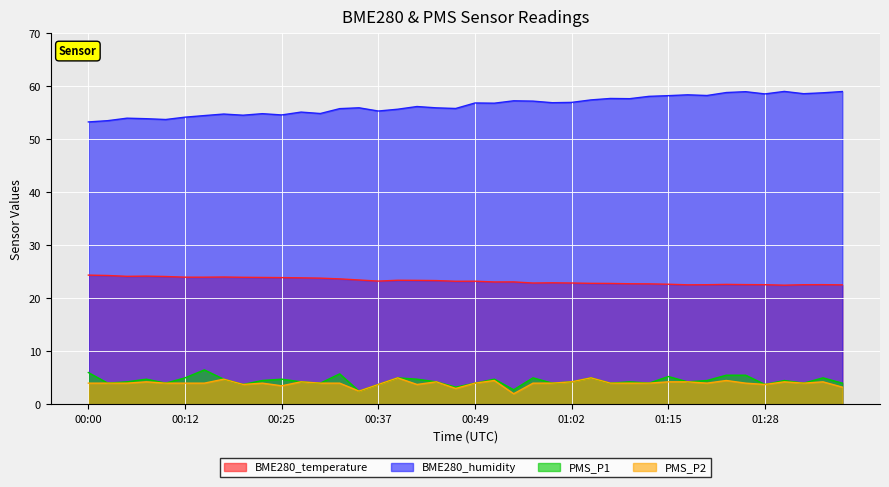

What is the maximum value shown in the chart?

59.1